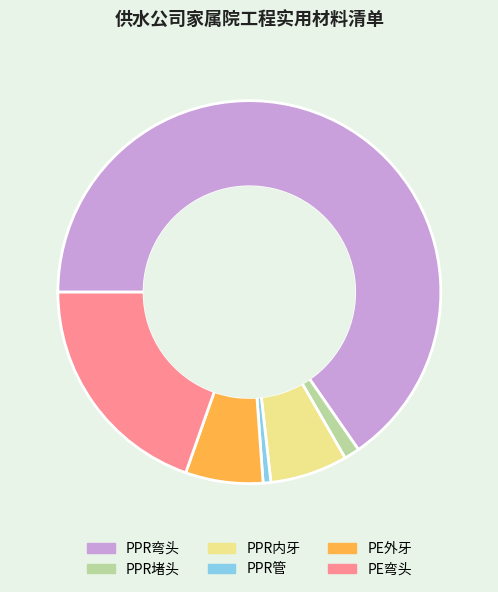

Which category has the smallest portion of the pie?

PPR管